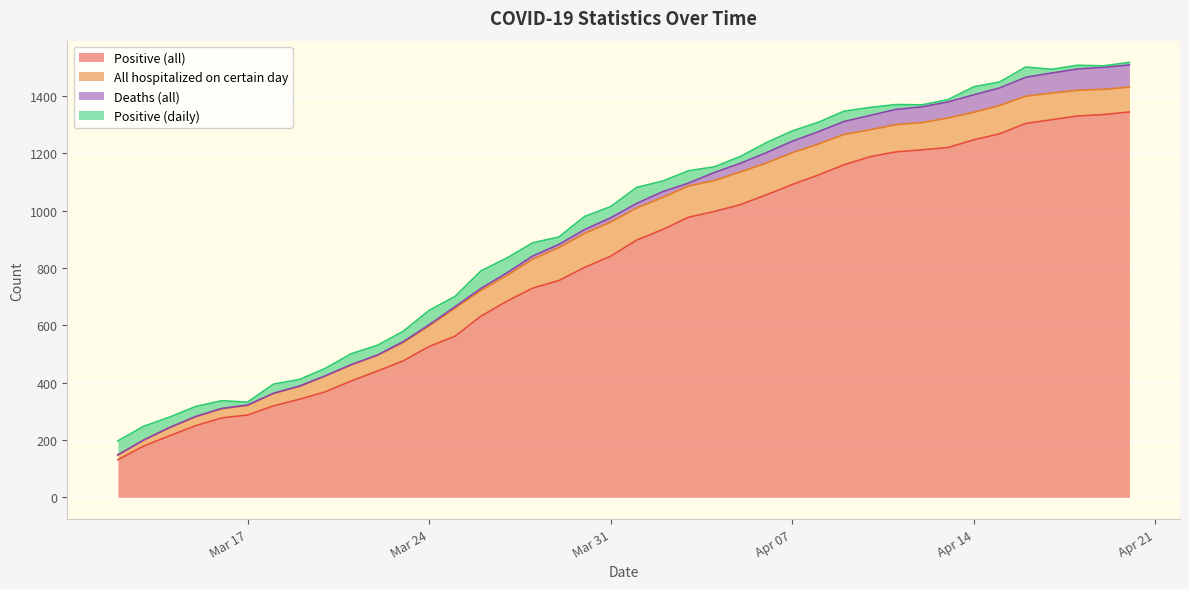

True or false: Positive (all) and Positive (daily) cross at least once.

False